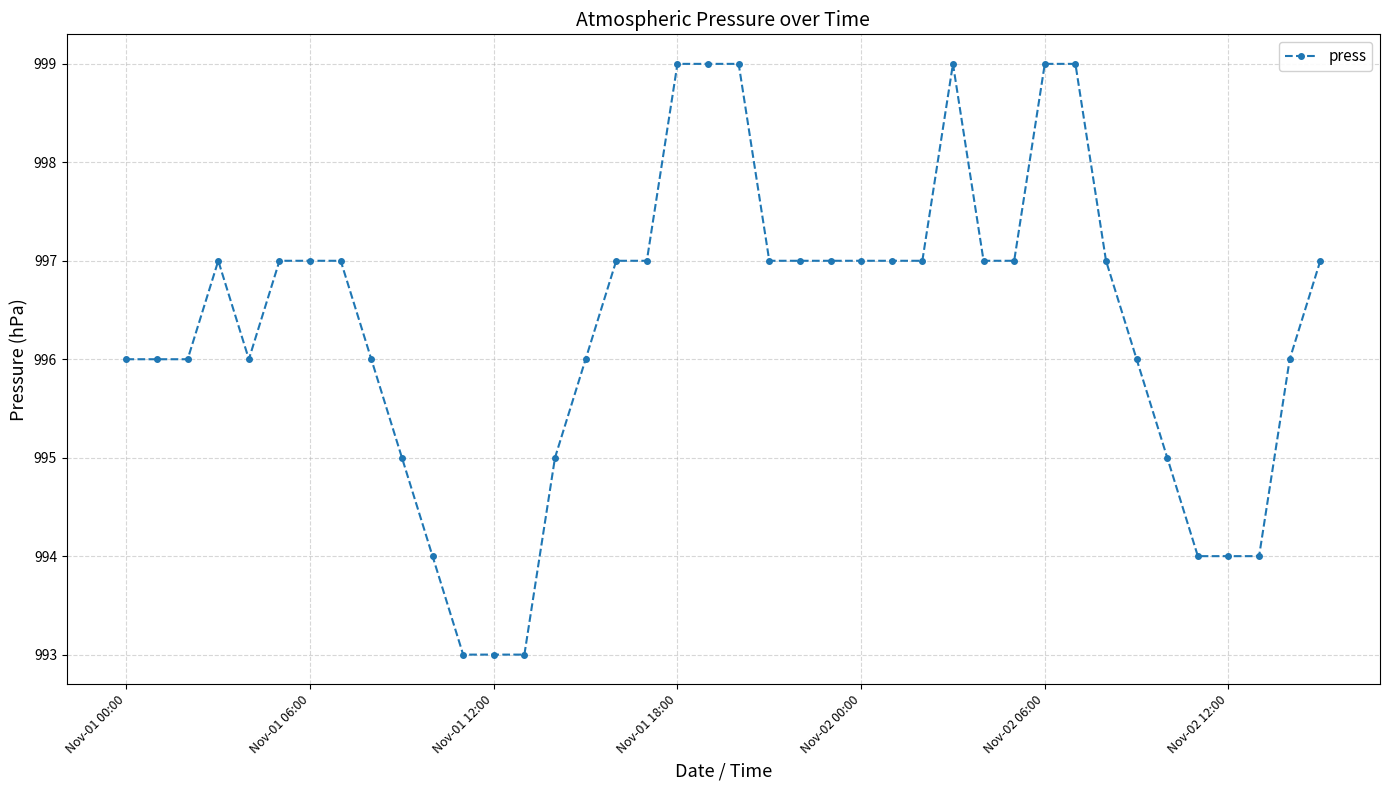

What is the minimum value shown in the chart?

993